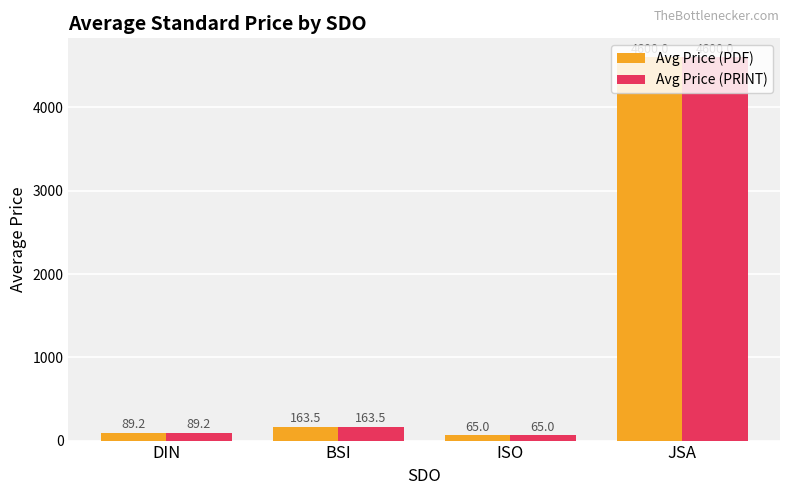

True or false: Avg Price (PRINT) has a value of 4600.0 at JSA.

True